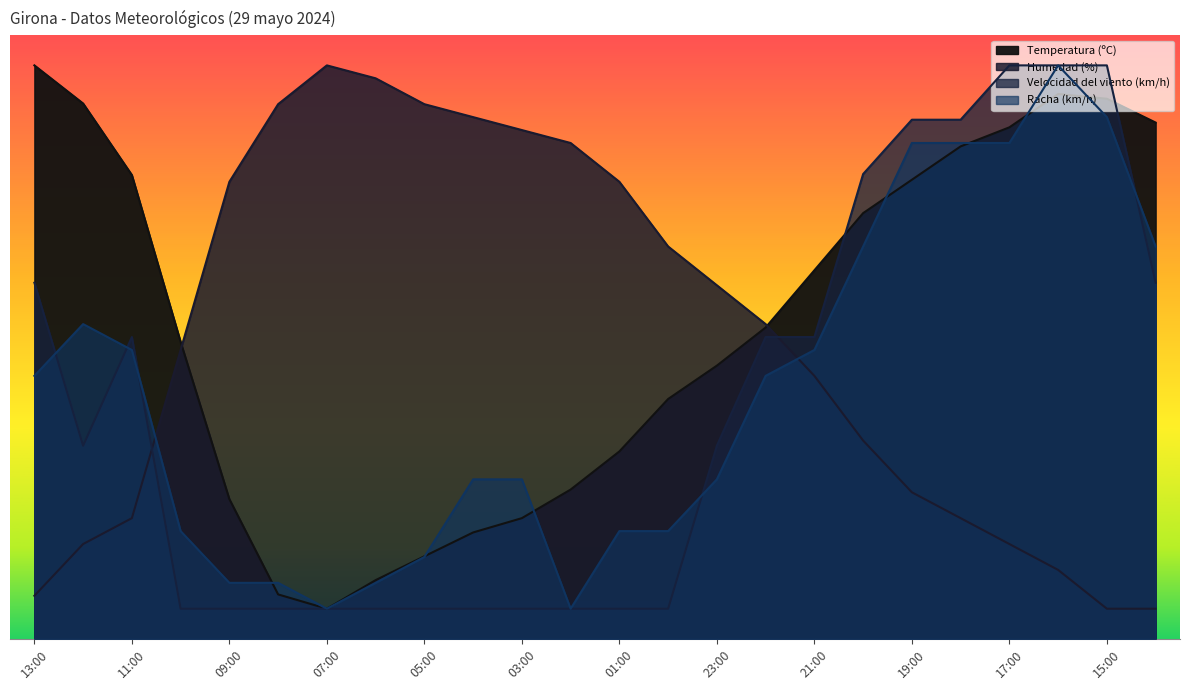

Which series has the largest range (max minus min)?

Temperatura (ºC)